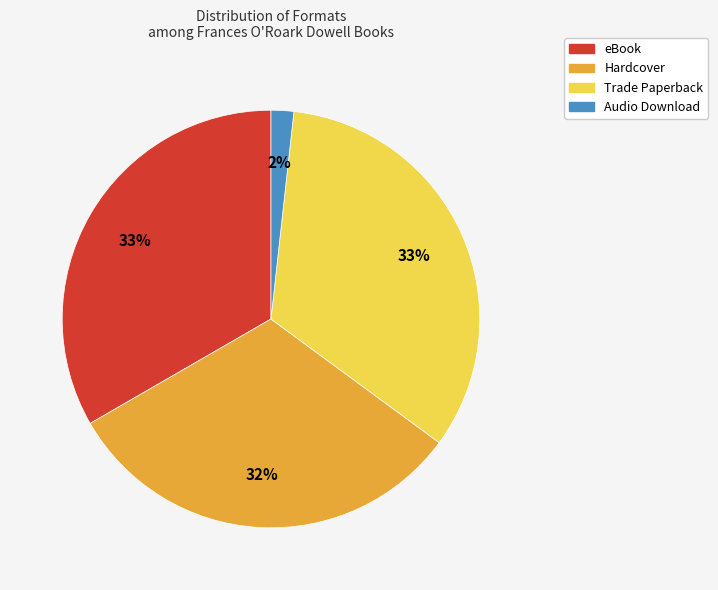

Approximately how many times larger is the value at Trade Paperback compared to eBook?

1.0